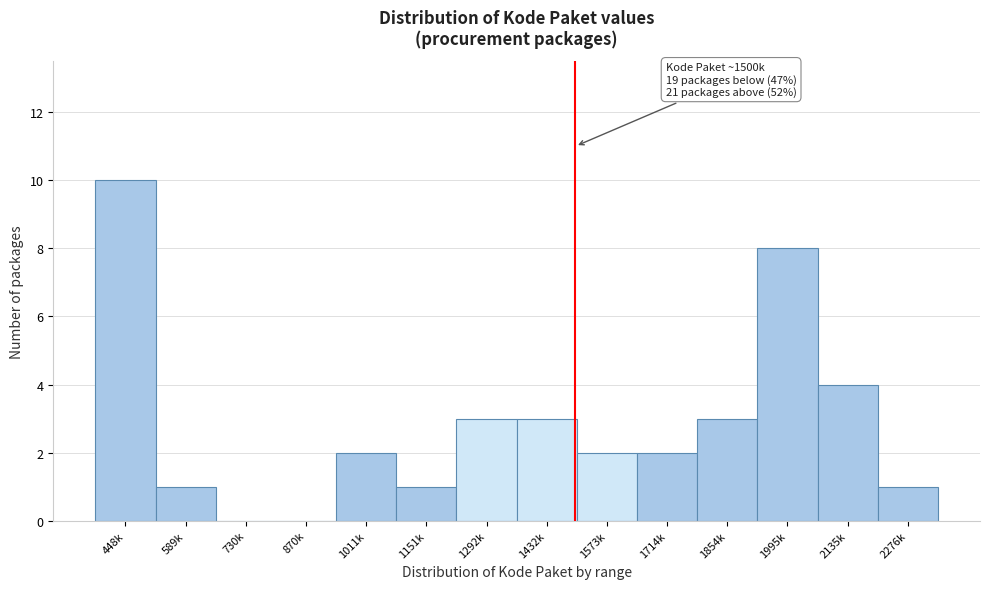

Reading left to right, transcribe all the data shown in this chart.

448k=10	589k=1	730k=0	870k=0	1011k=2	1151k=1	1292k=3	1432k=3	1573k=2	1714k=2	1854k=3	1995k=8	2135k=4	2276k=1